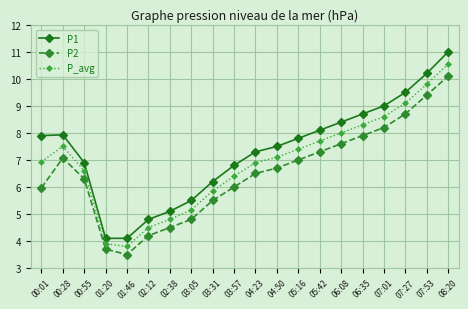

True or false: P_avg and P1 cross at least once.

False